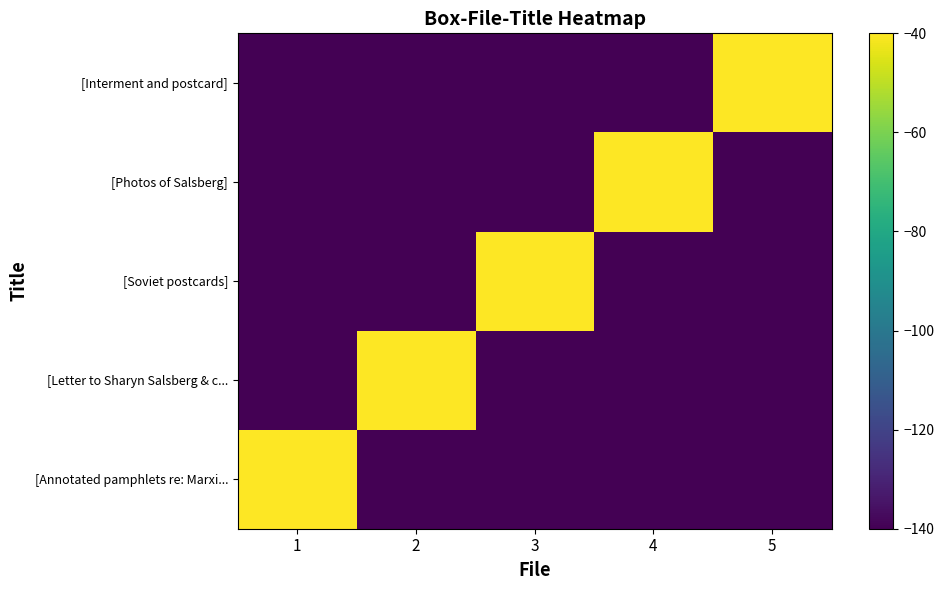

Which label corresponds to the smallest value in the chart?

2